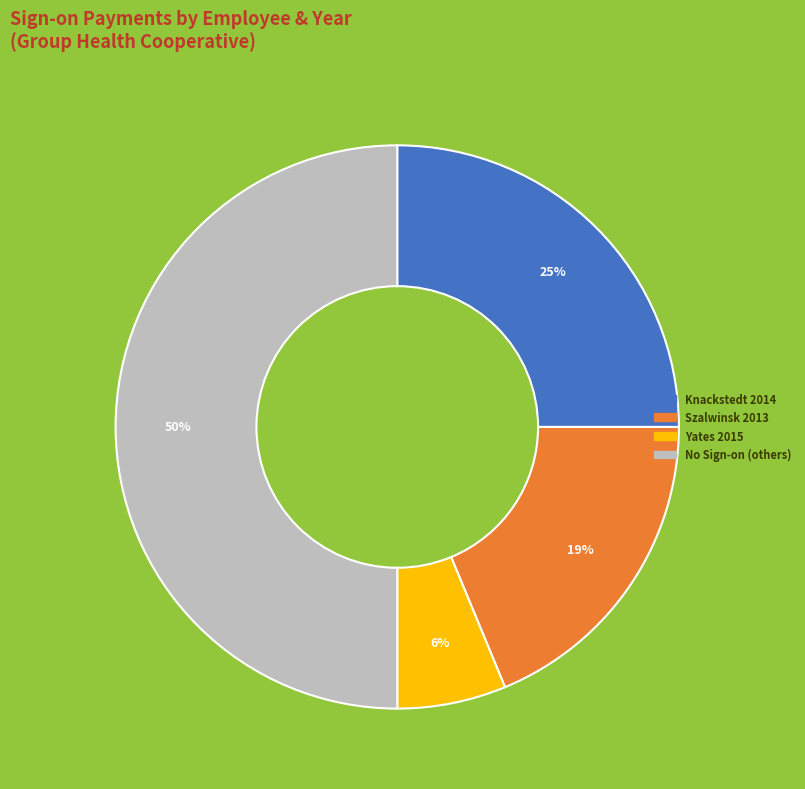

To the nearest percent, what is the average slice percentage?

25%